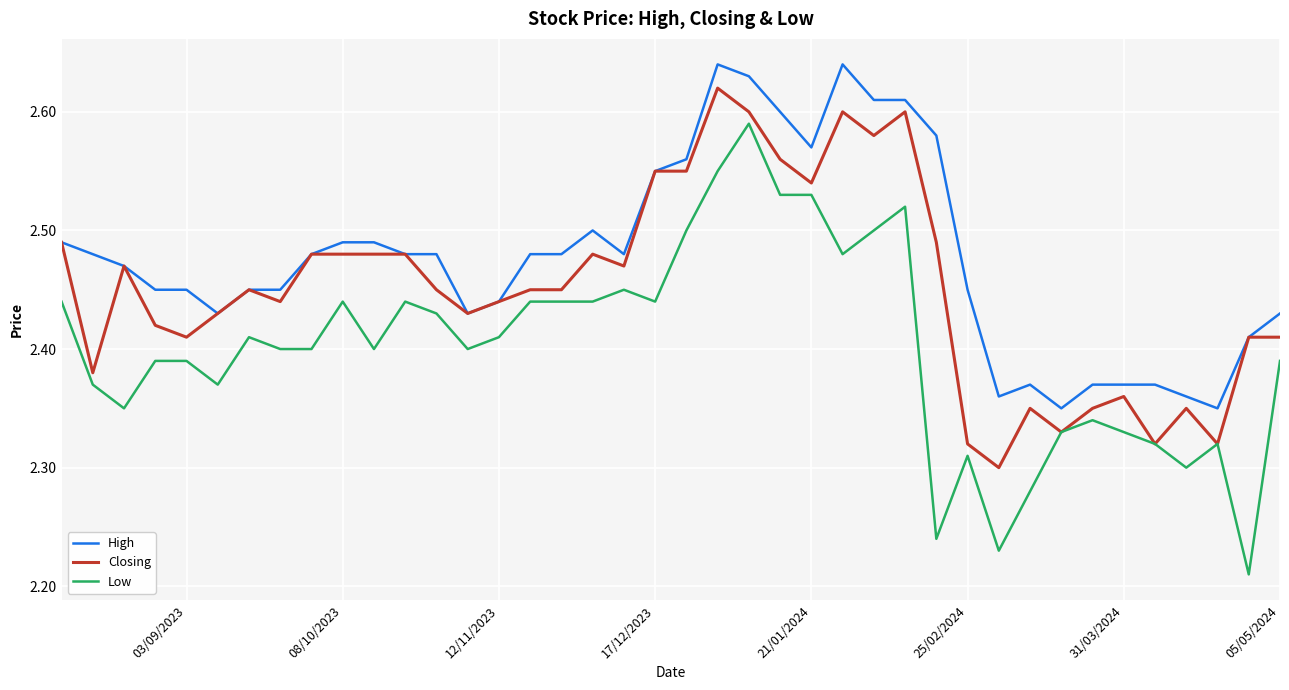

How many Low values are between 2 and 3?

40